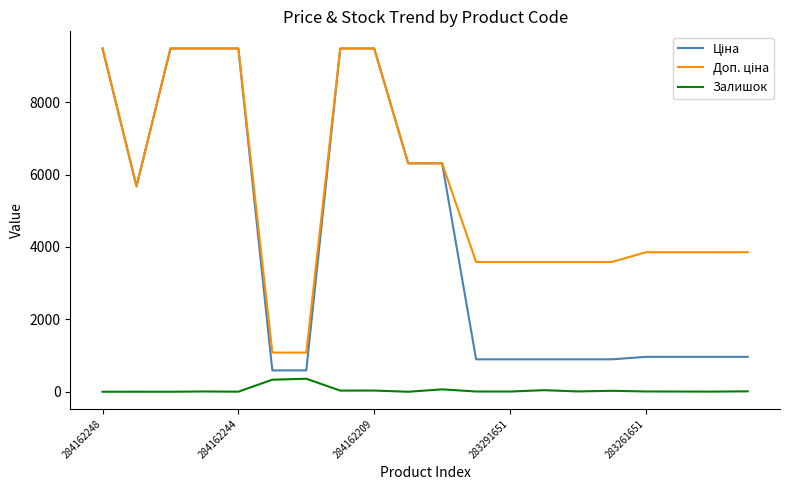

What is the maximum value shown in the chart?

9480.1